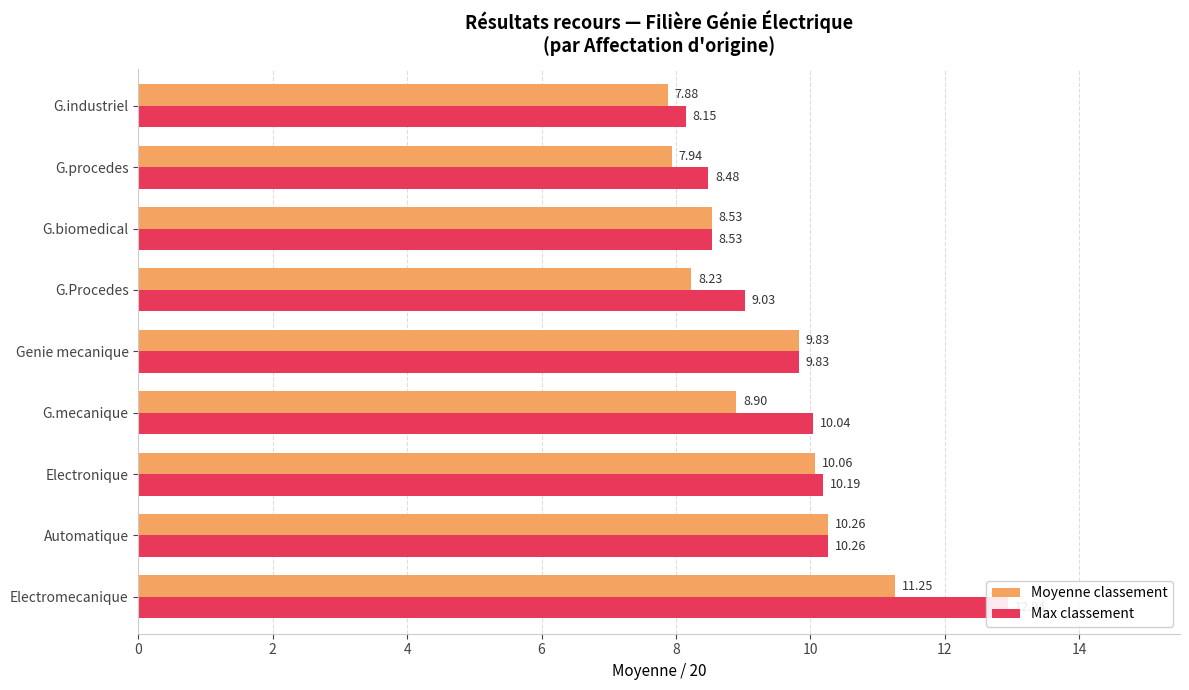

What is the value of the Moyenne classement bar at the 8th from the left?

7.9